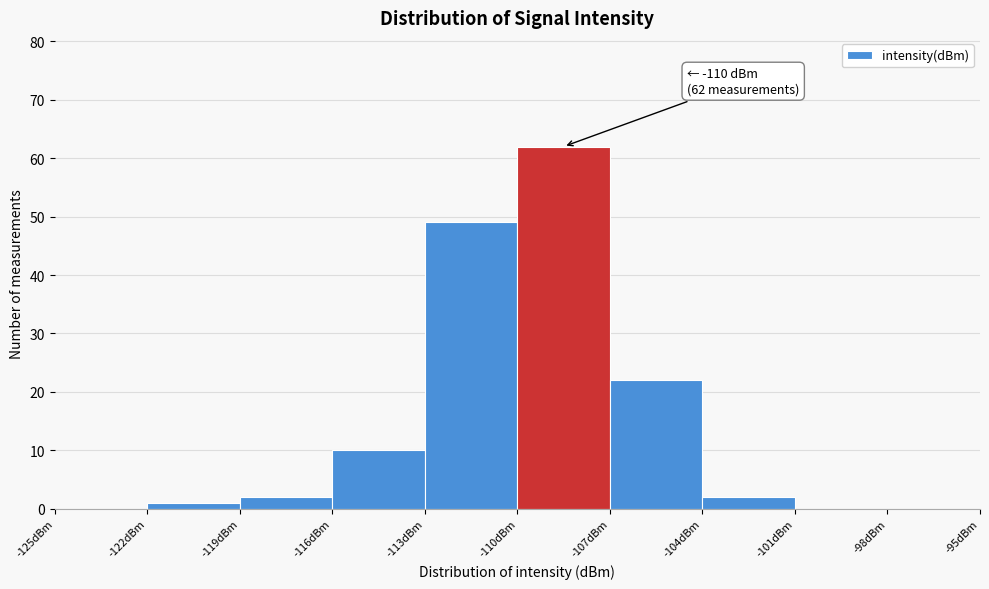

Which range on the x-axis has the tallest bar?

-110 to -107